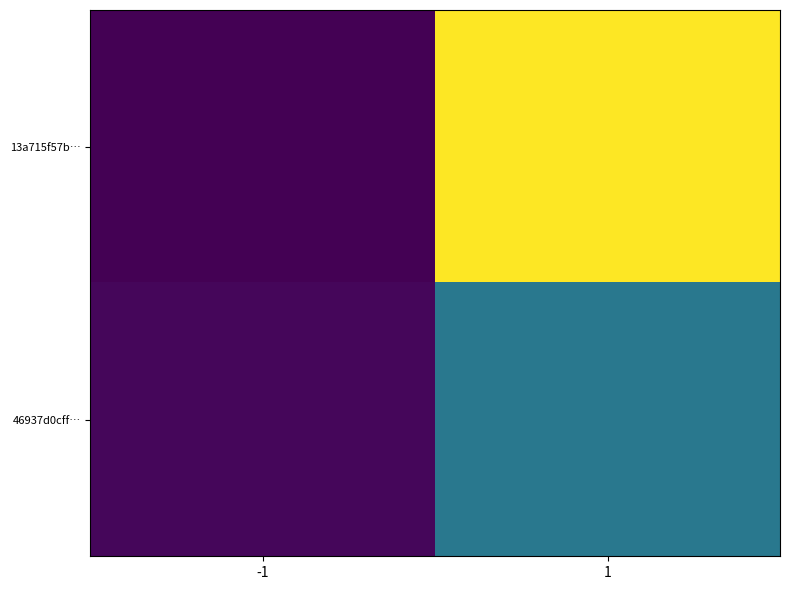

What is the difference between the highest and lowest values at -1?

2